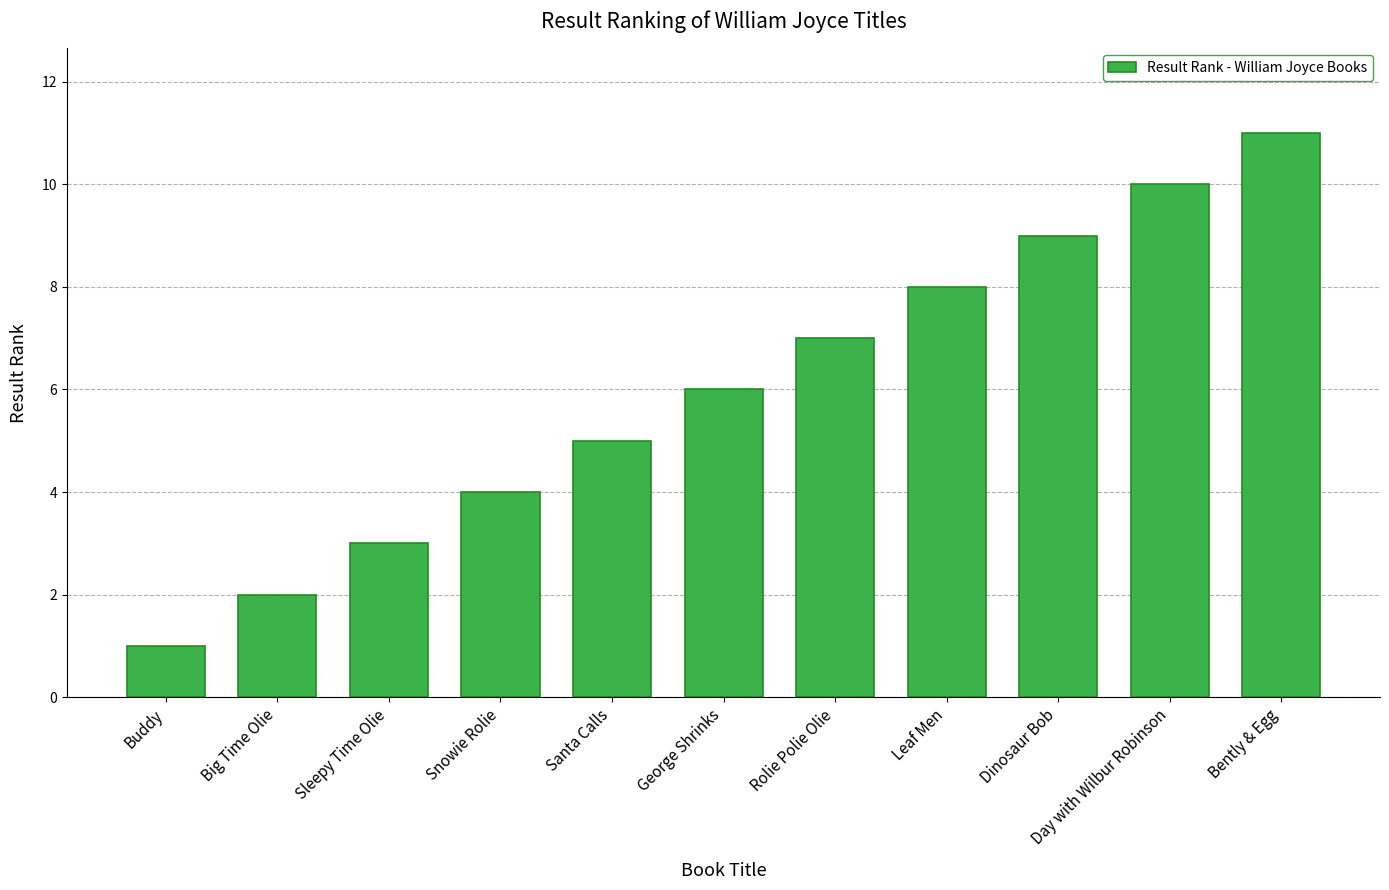

What value does the data have at Leaf Men, to the nearest 5?

10